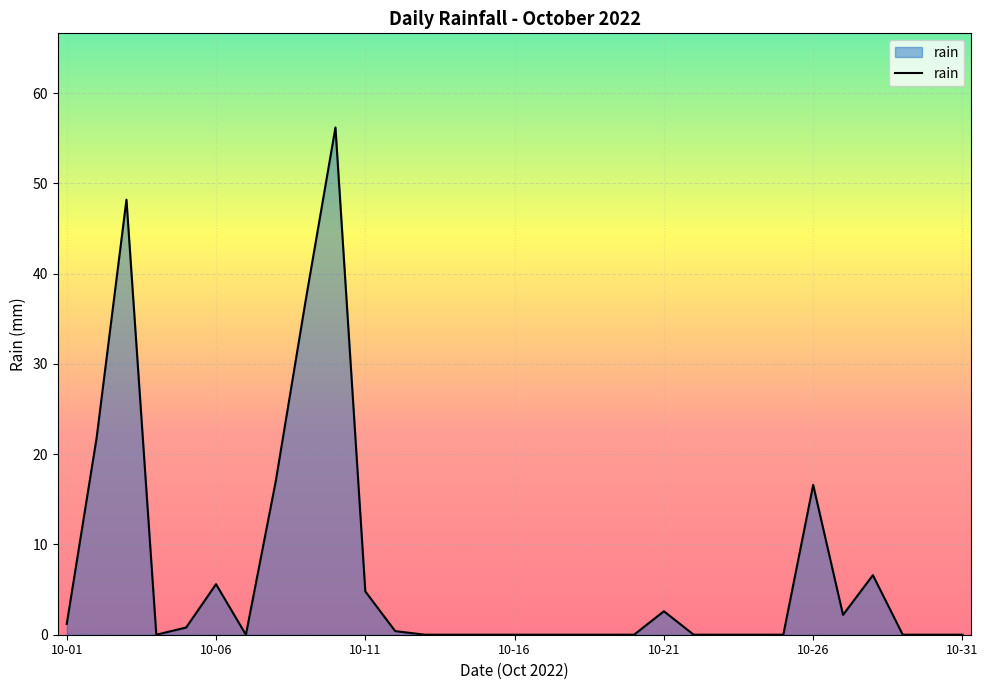

What is the difference between the second highest and second lowest values?

48.2